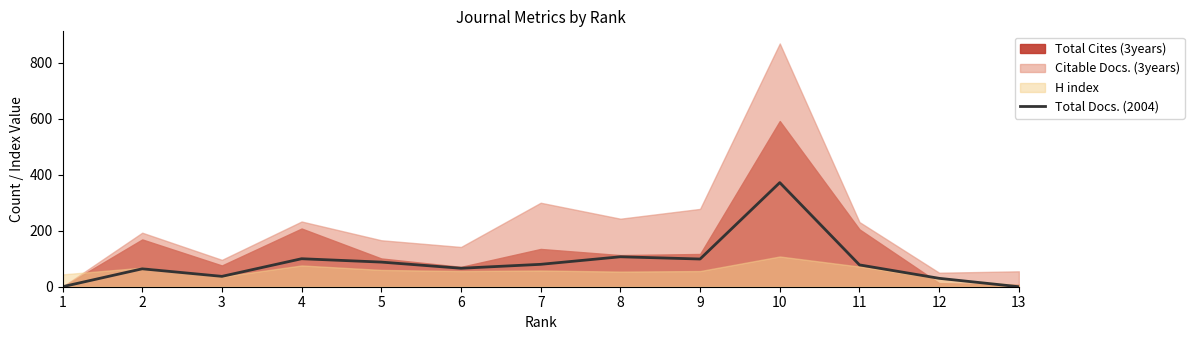

Reading left to right, list all the values displayed in this chart.

0	64	37	100	88	66	80	107	99	372	78	30	0